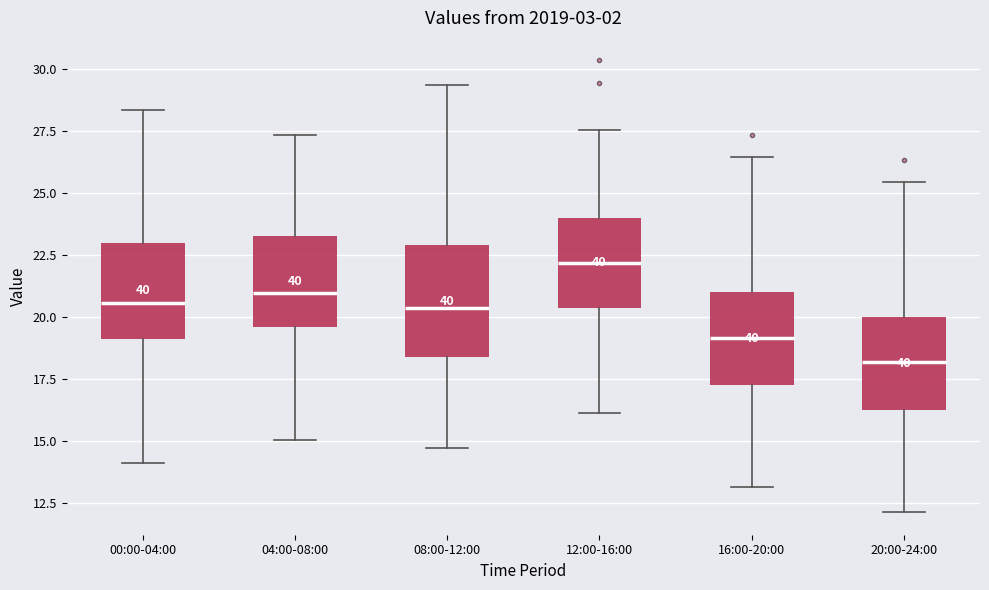

Comparing the boxes themselves (not the whiskers), which one is the tallest?

08:00-12:00